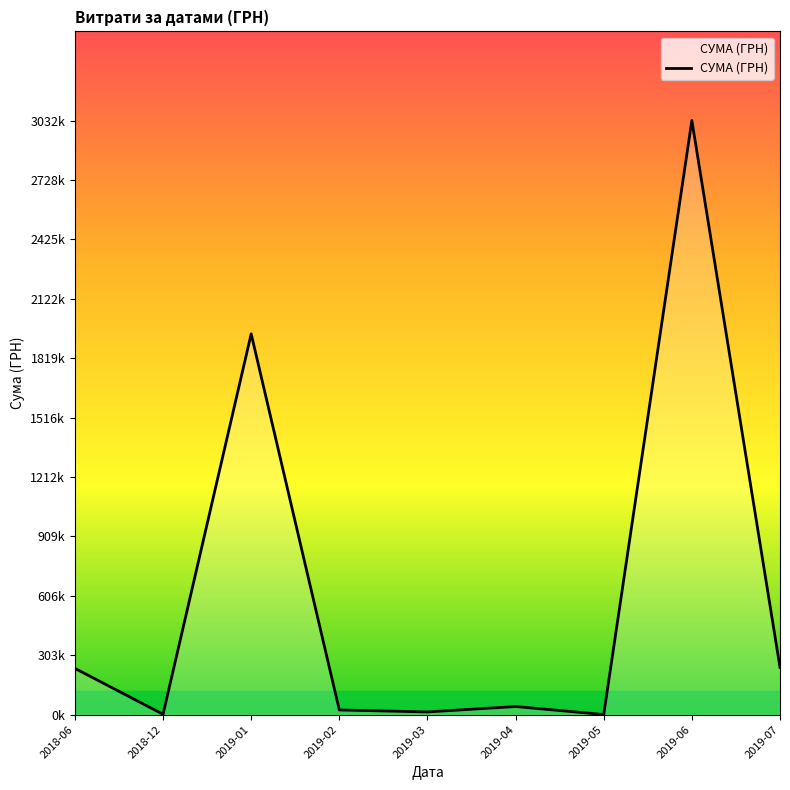

At which label does the data first exceed 41552?

2018-06